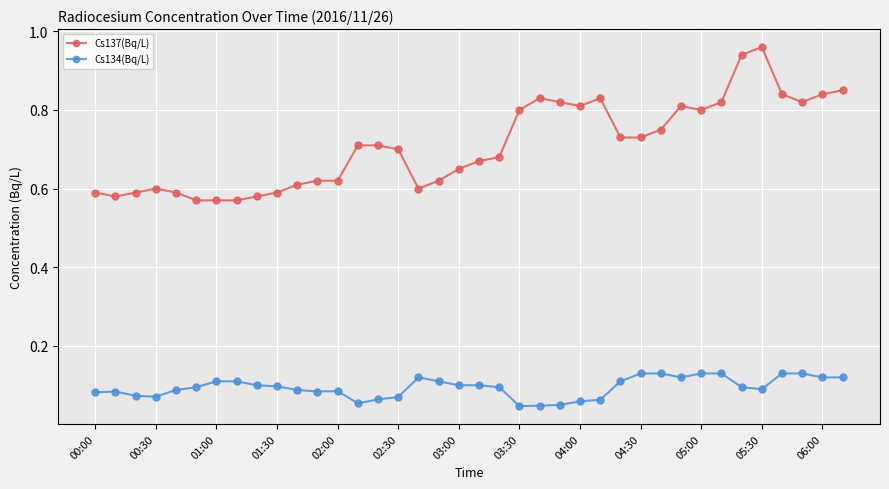

True or false: Cs134(Bq/L) and Cs137(Bq/L) intersect in this chart.

False